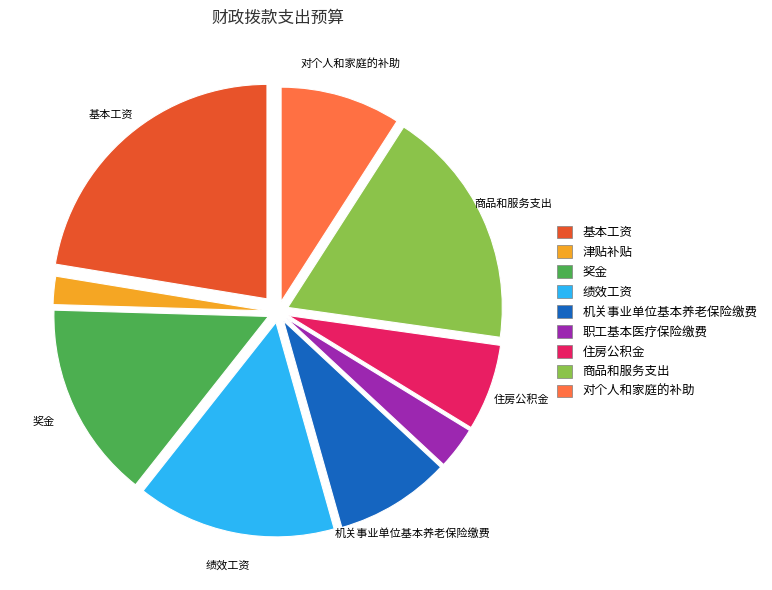

Combined, do 住房公积金 and 绩效工资 account for over 50%?

No